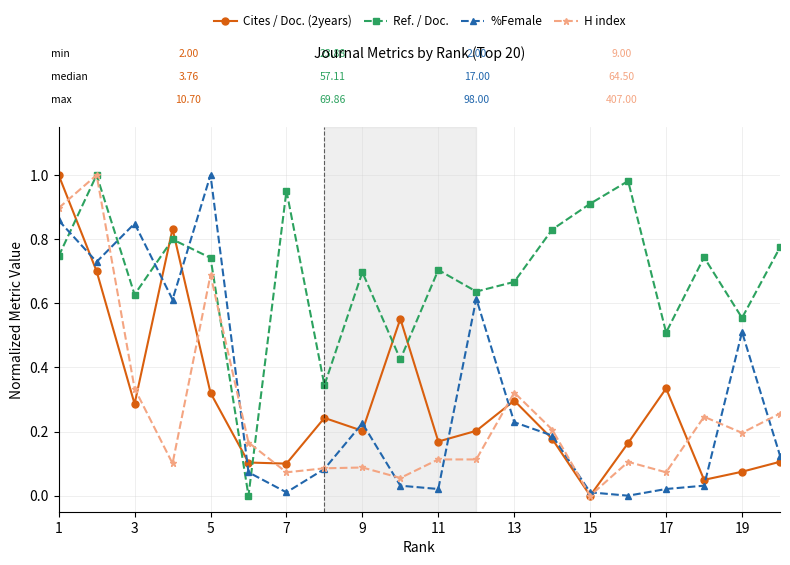

In Cites / Doc. (2years), how many points are higher than both neighbors (excluding endpoints)?

5